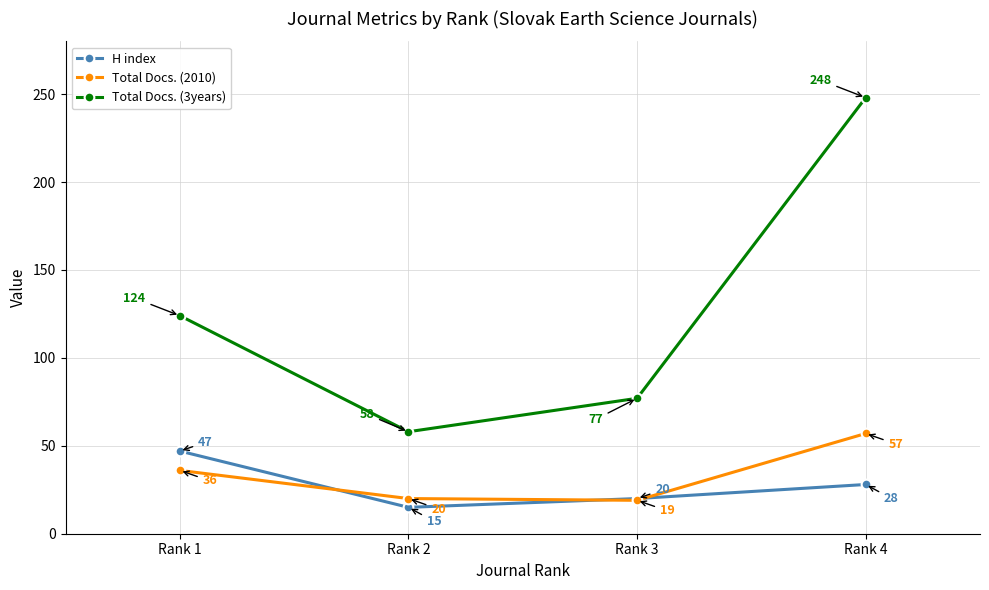

Does the chart have visible grid lines?

Yes